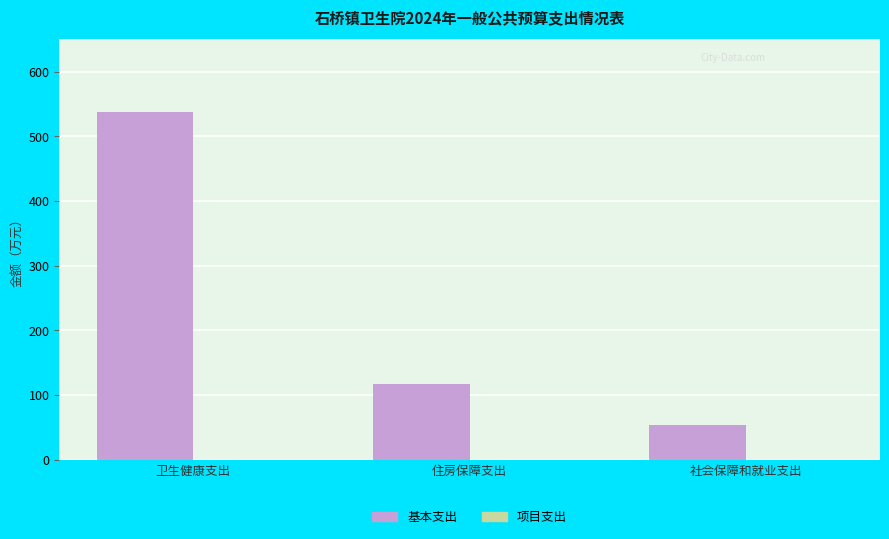

What is the label of the 2nd bar from the left?

住房保障支出